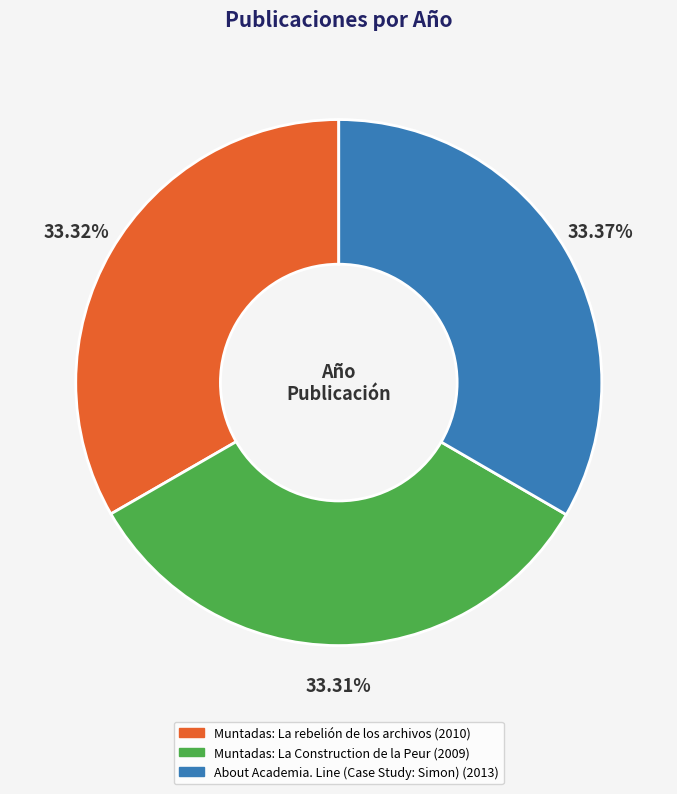

What is the ratio of the value at Muntadas: La Construction de la Peur to the value at Muntadas: La rebelión de los archivos?

1.0